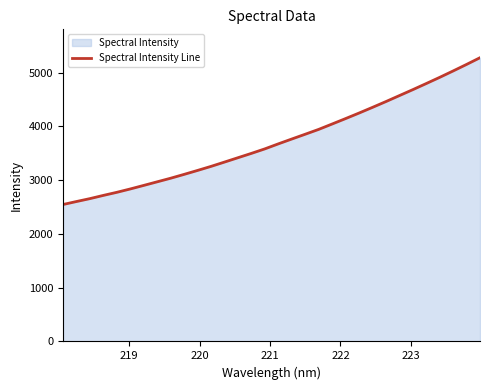

Reading left to right, extract all data points from this chart.

2546.9	2602.4	2656.5	2716.5	2773.8	2836.4	2902.5	2969.3	3036.2	3107.7	3181.1	3256.5	3336.6	3417.6	3498.4	3582.3	3675.3	3765.4	3854.5	3944.5	4044.6	4145.4	4248.2	4354.0	4461.9	4572.8	4683.6	4797.3	4912.4	5031.3	5153.0	5277.7